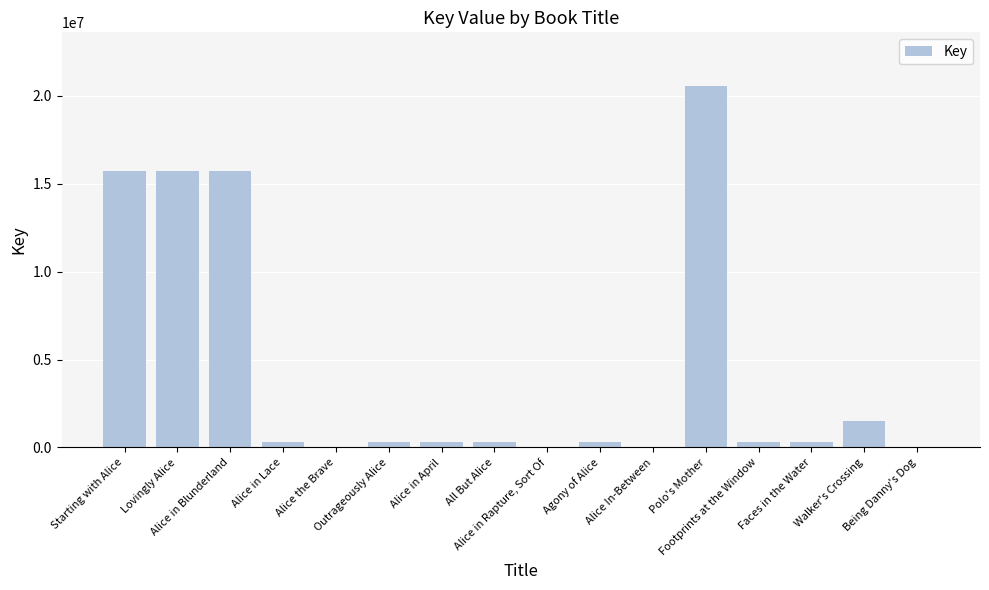

Does the chart contain stacked bars?

No